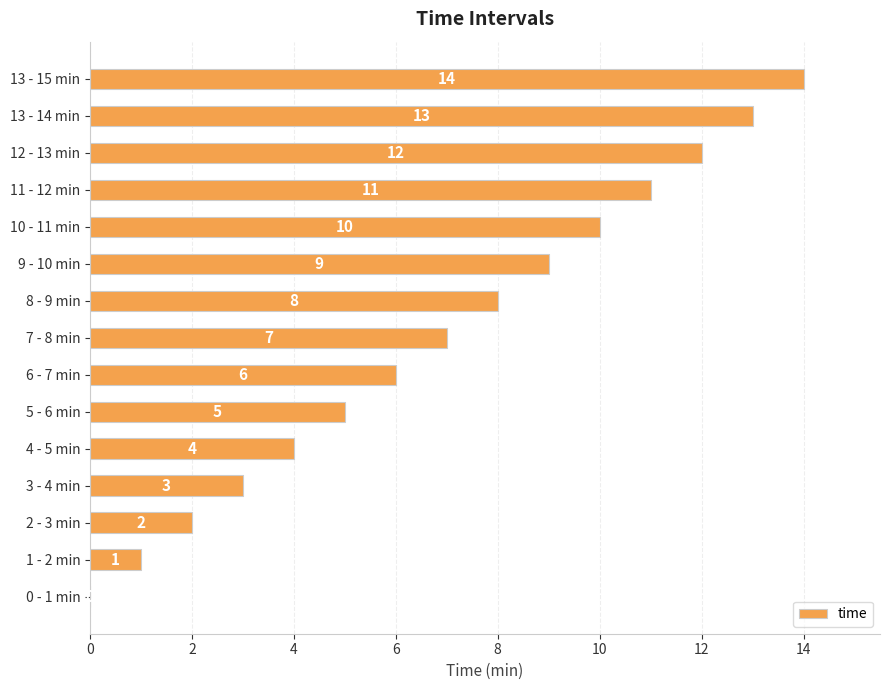

What is the sum of all values?

105